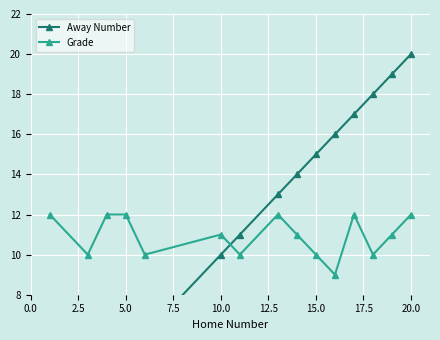

True or false: Grade has more than 1 points higher than both neighbors.

True